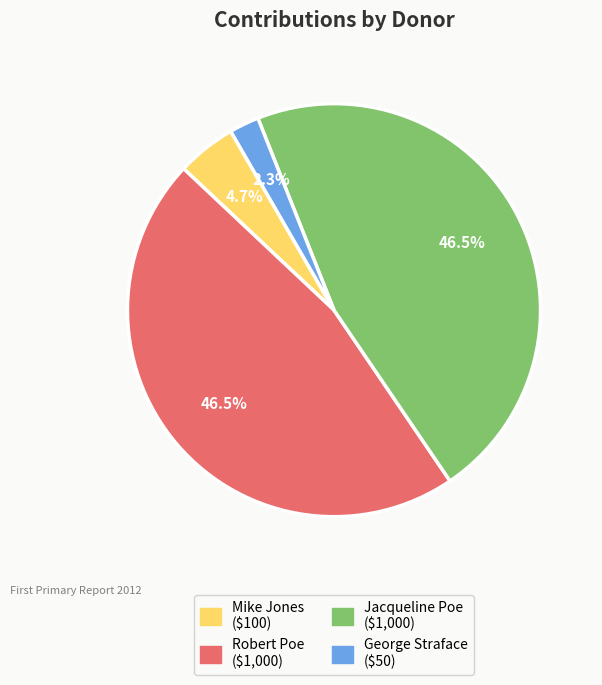

Does Jacqueline Poe represent more than half of the total?

No